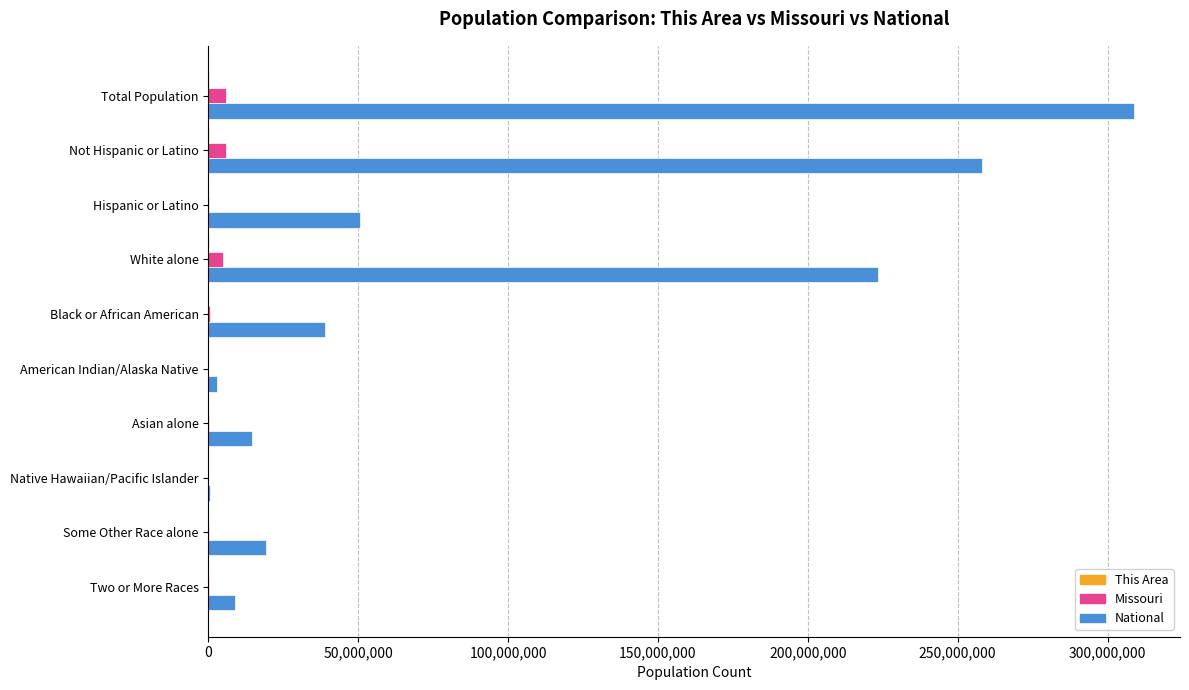

What is the sum of all National values?

926236614